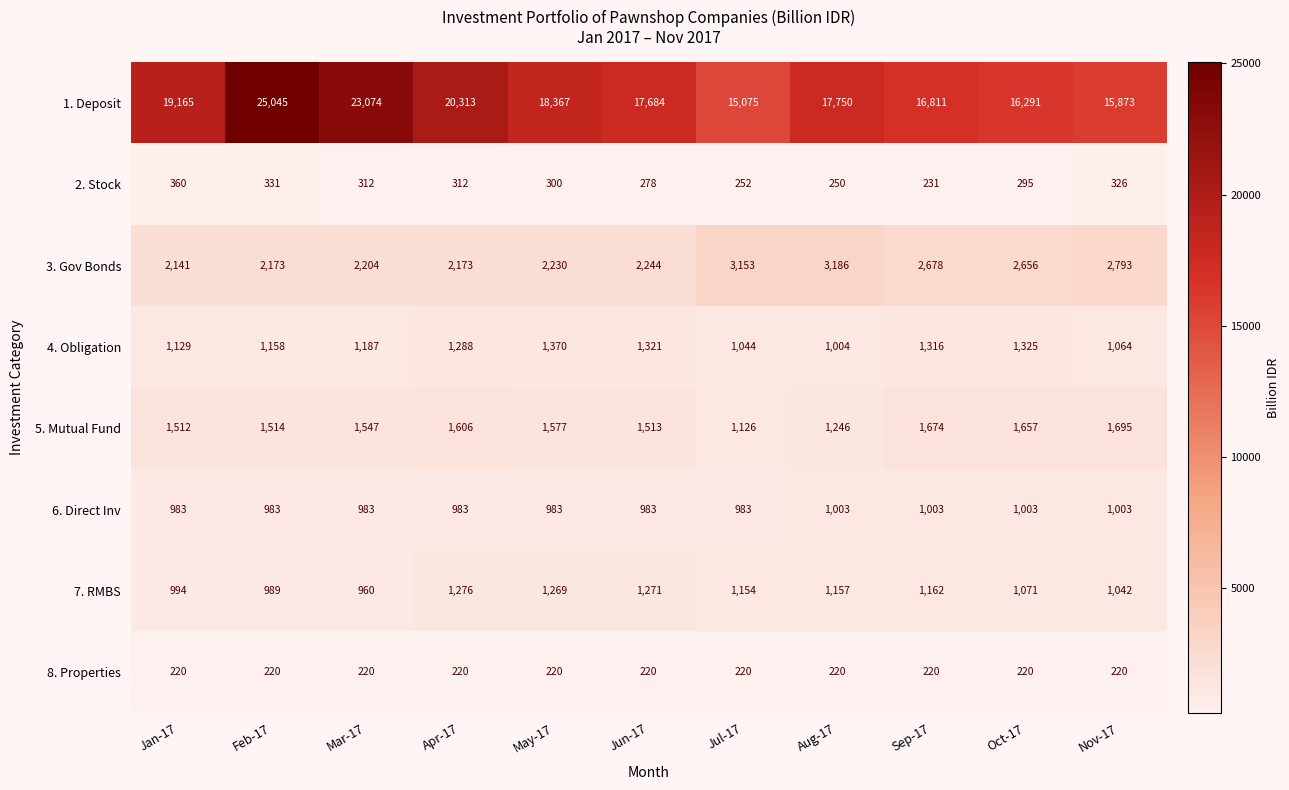

List the labels in order of 5. Mutual Fund value, largest first.

Nov-17, Sep-17, Oct-17, Apr-17, May-17, Mar-17, Feb-17, Jun-17, Jan-17, Aug-17, Jul-17